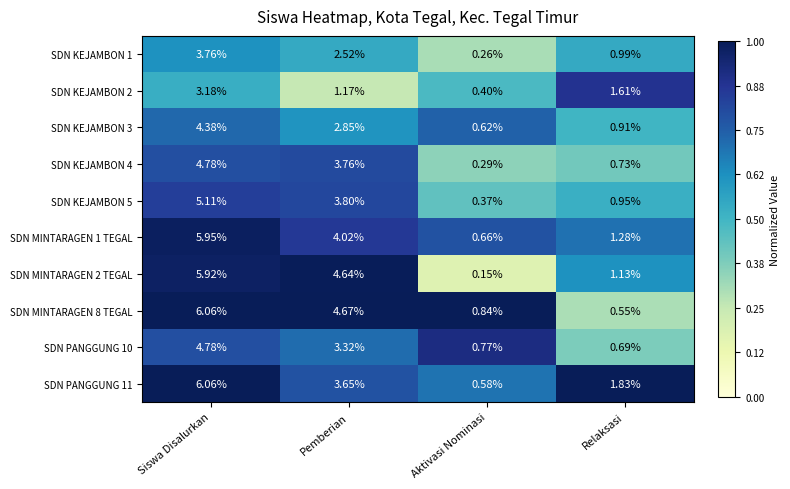

Count the number of data series in this chart.

10